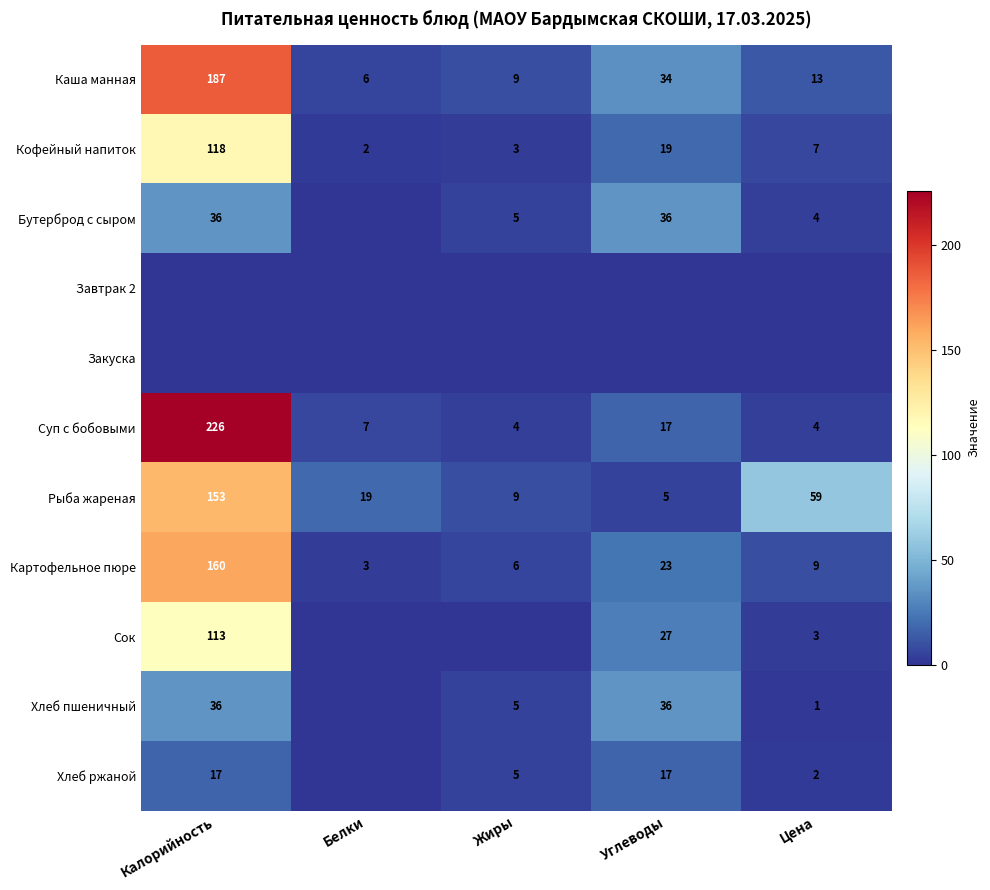

How many data points does each series have?

5